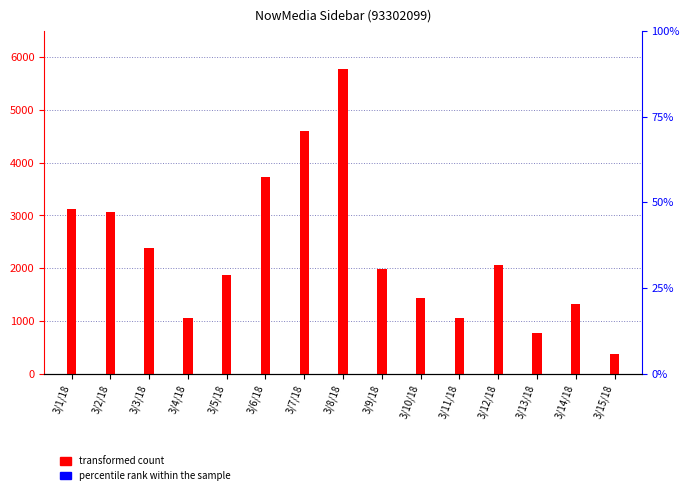

Is the value of Impressions at 3/12/18 greater than the value of Clicks at 3/4/18?

Yes